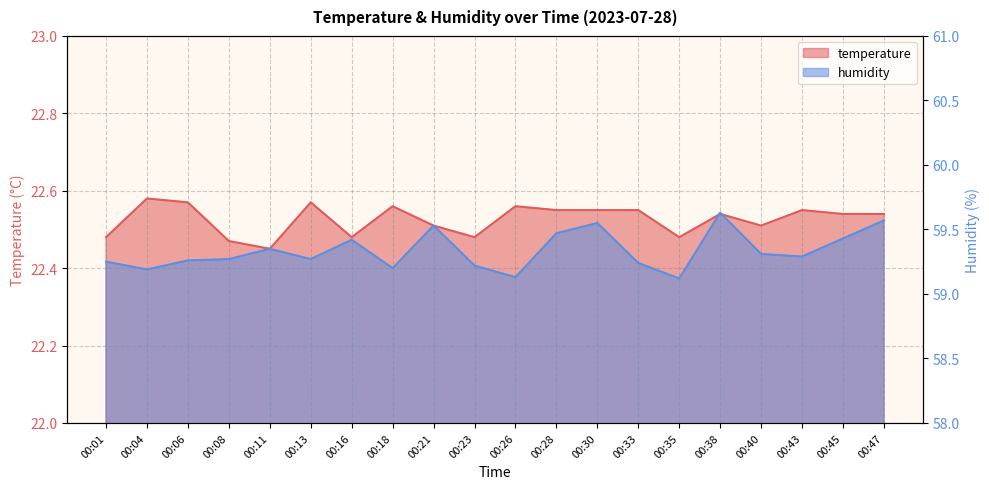

The temperature series shows 22.5 at 00:23. True or false?

True